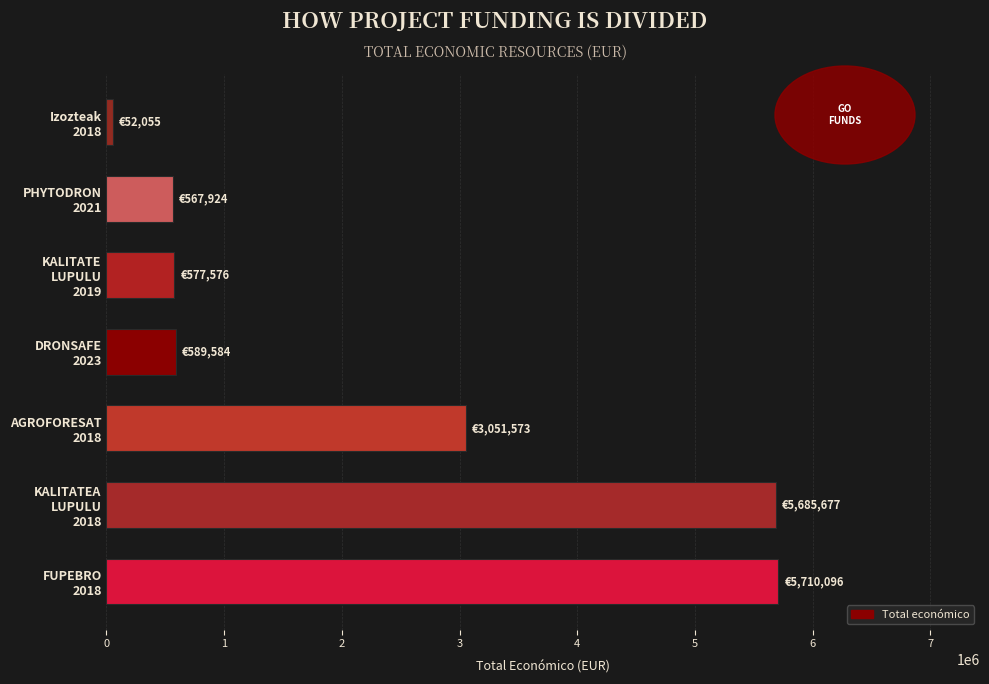

What is the greatest value displayed?

5710096